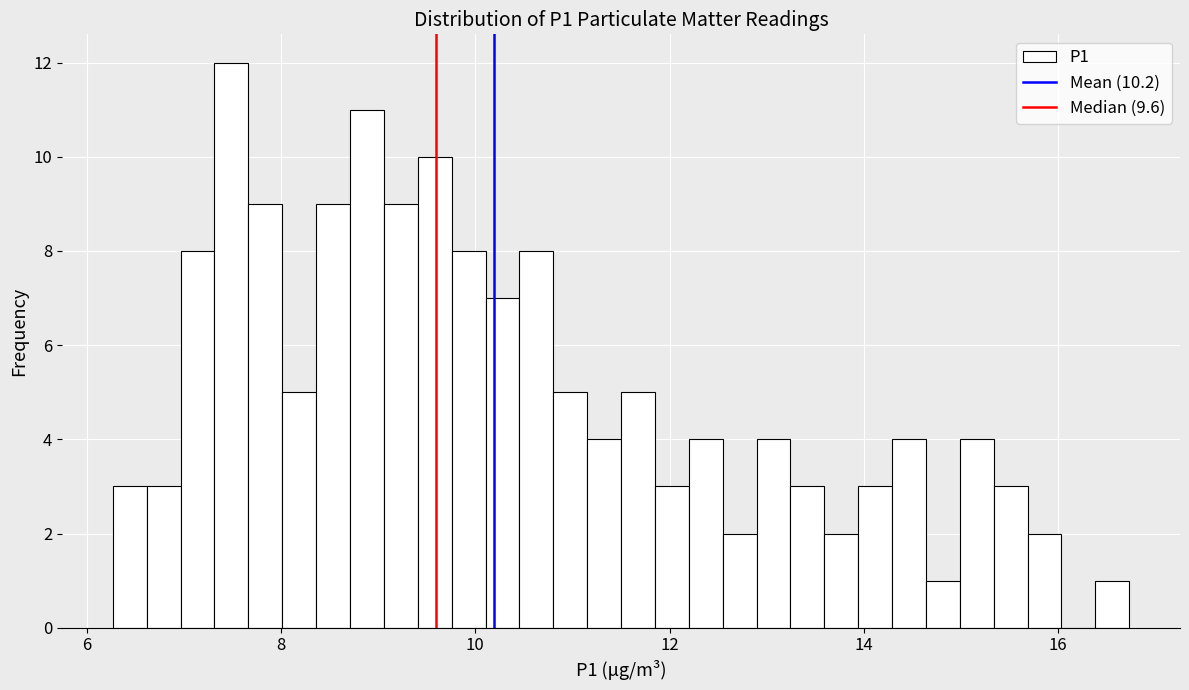

Read against the x-axis, roughly where is the centre of the tallest bar?

7.4